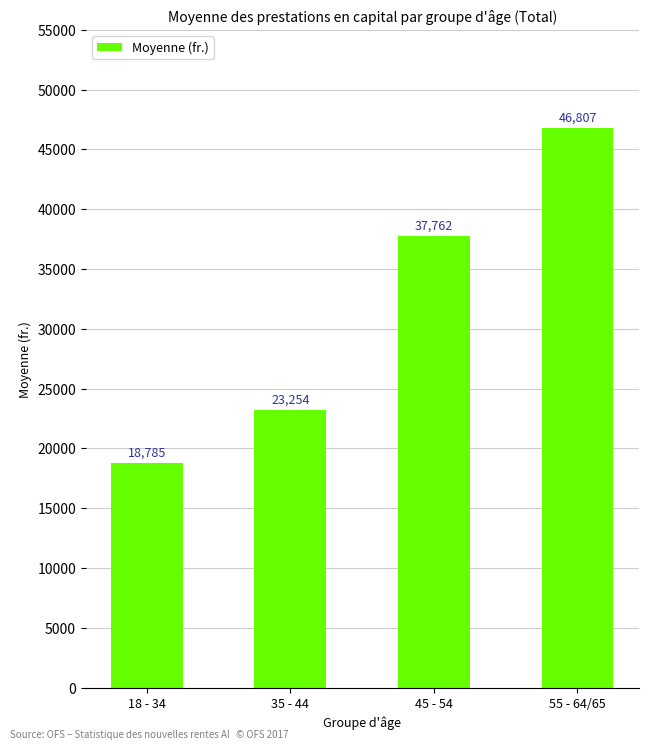

Are the bars grouped side by side (vs. stacked)?

No